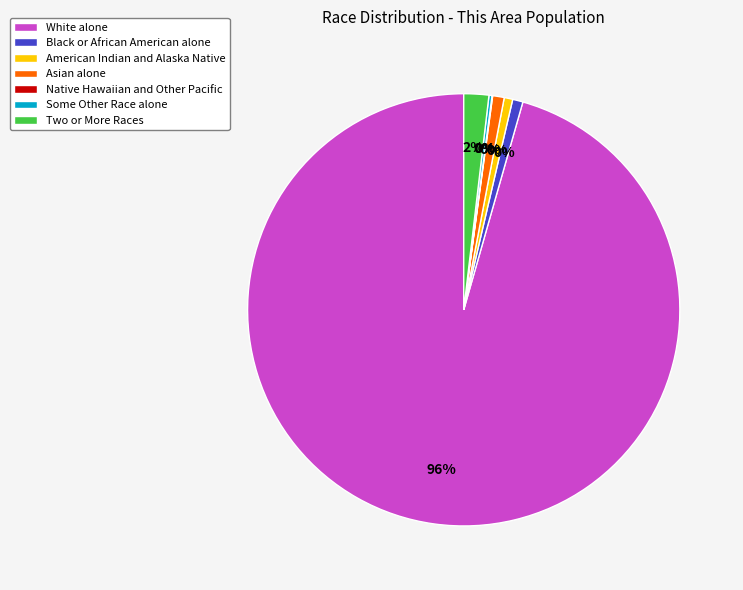

Which category accounts for the majority?

White alone